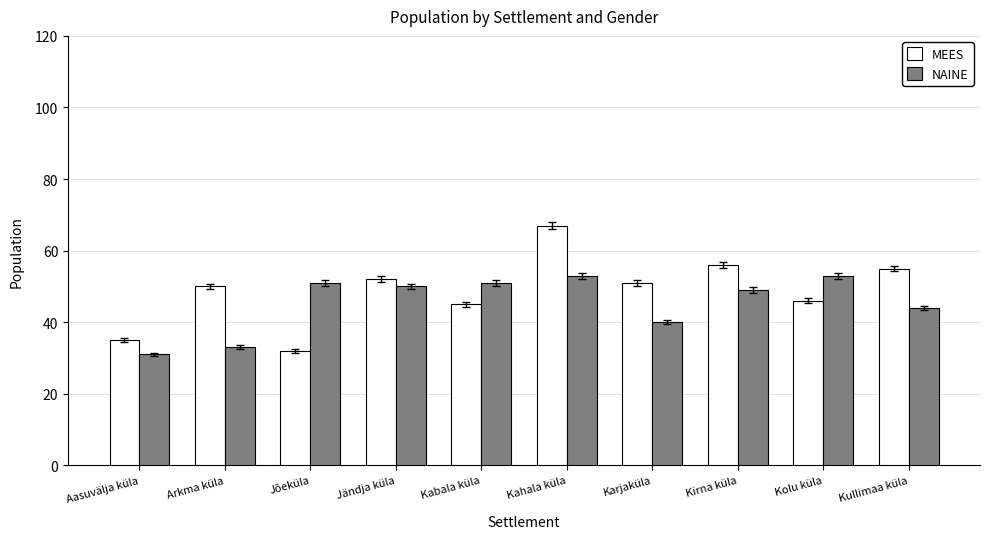

How many series are shown in this chart?

2